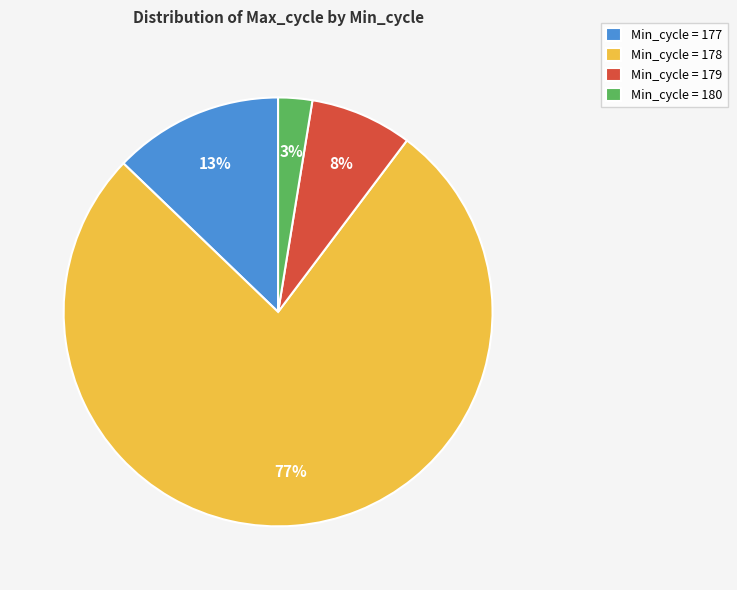

Is there any slice that represents more than half of the pie?

Yes